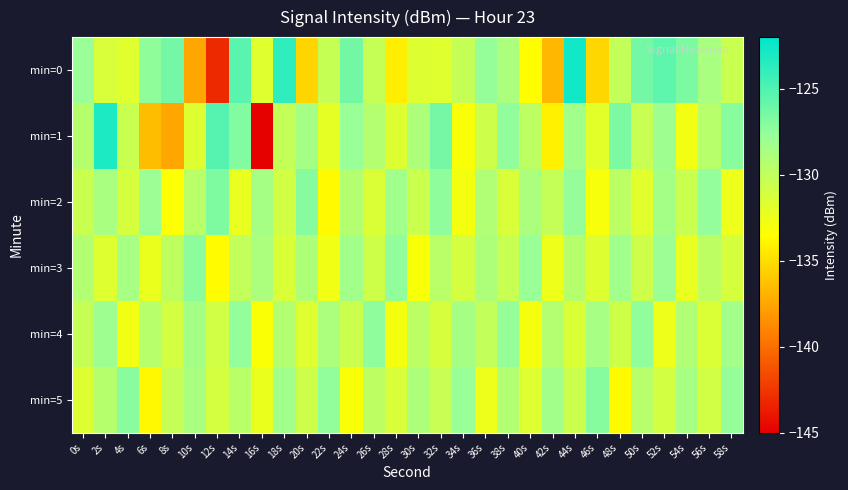

Which series changed the most between 8s and 36s?

min=1